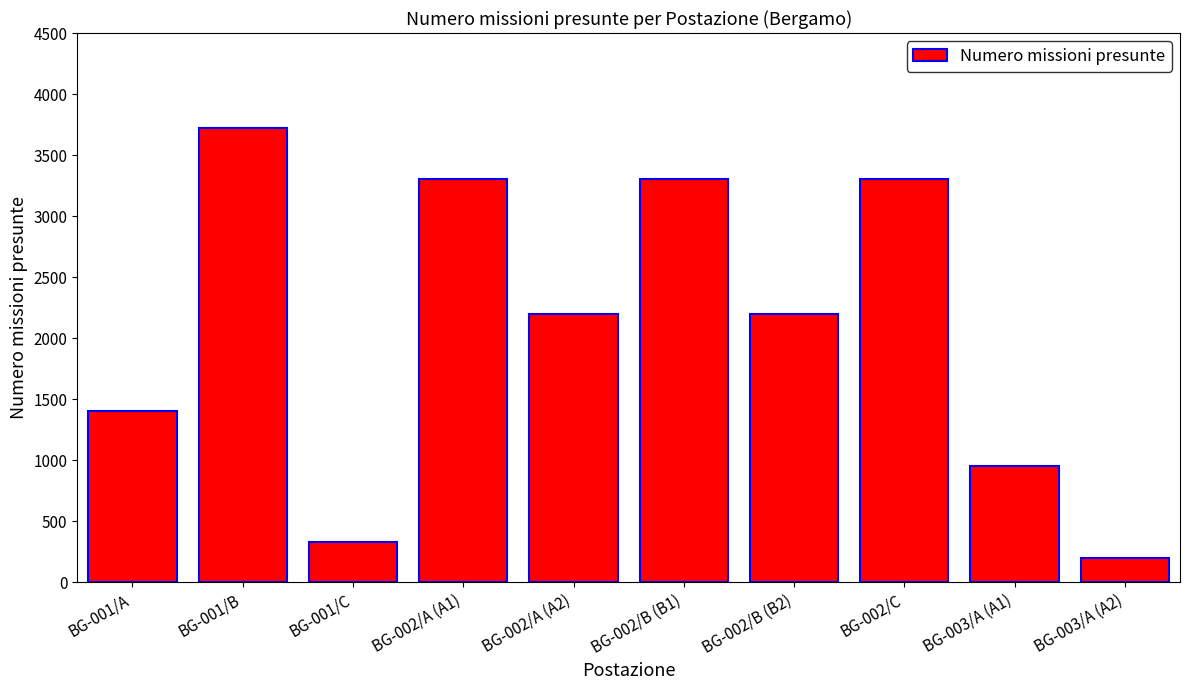

Which category has the highest value across all series?

BG-001/B